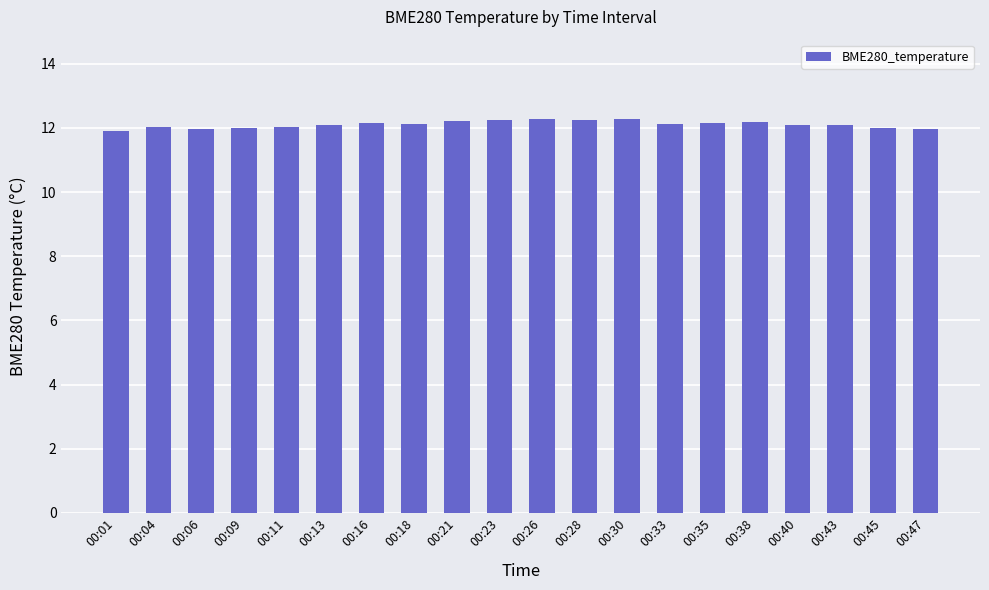

What is the difference between the maximum and minimum values?

0.4